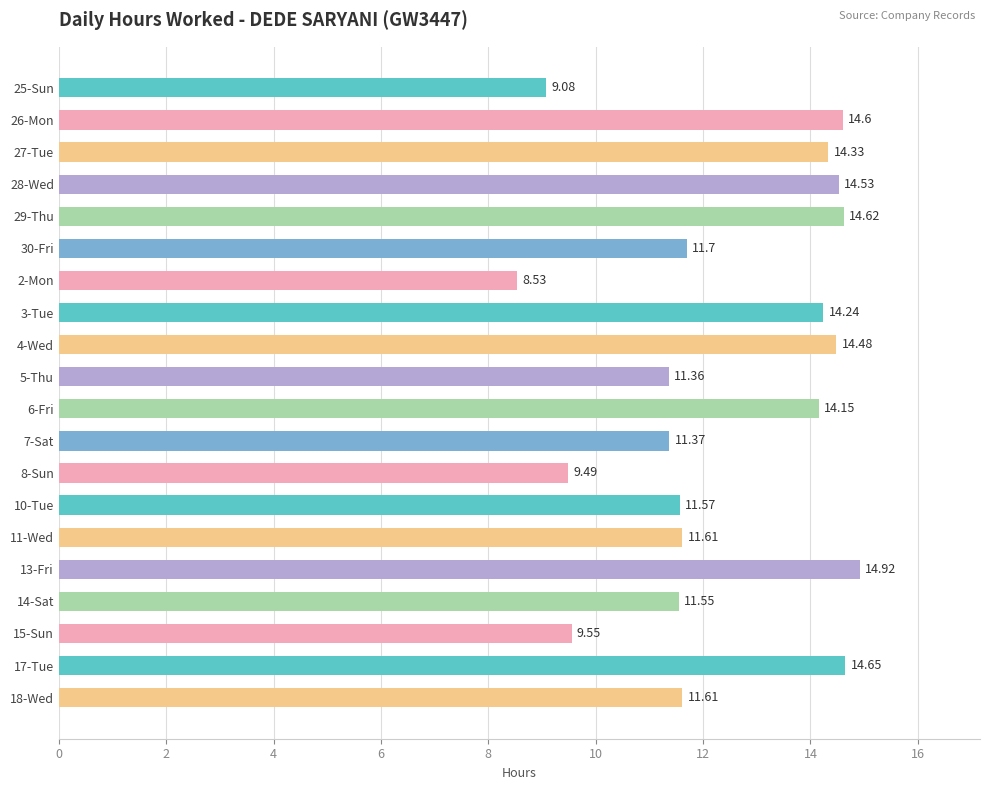

What is the sum of all values?

247.9